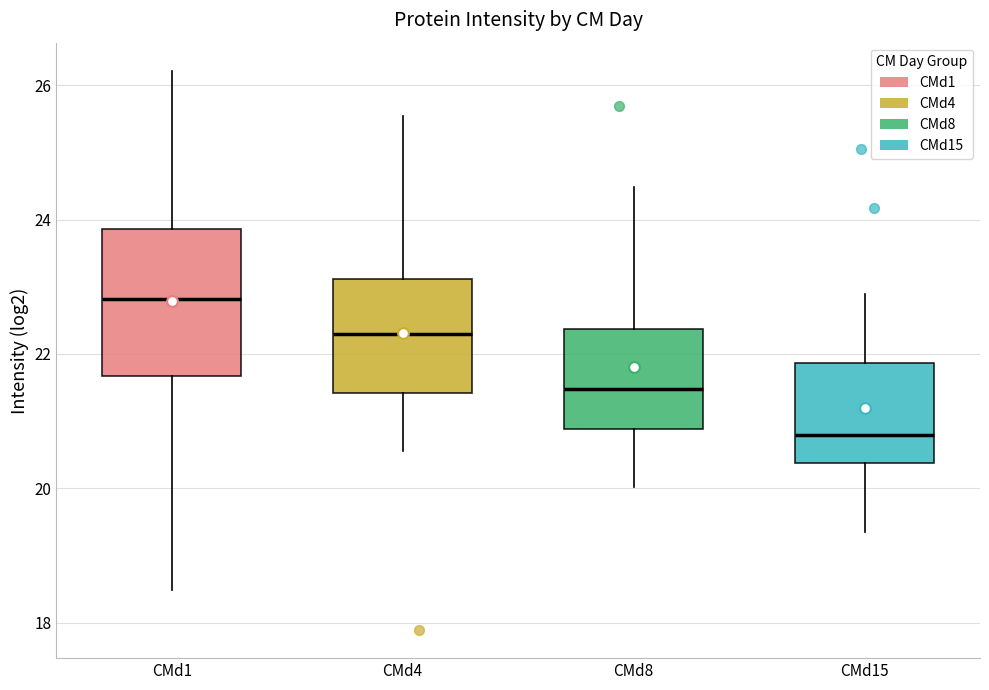

Which box has the highest median line?

CMd1